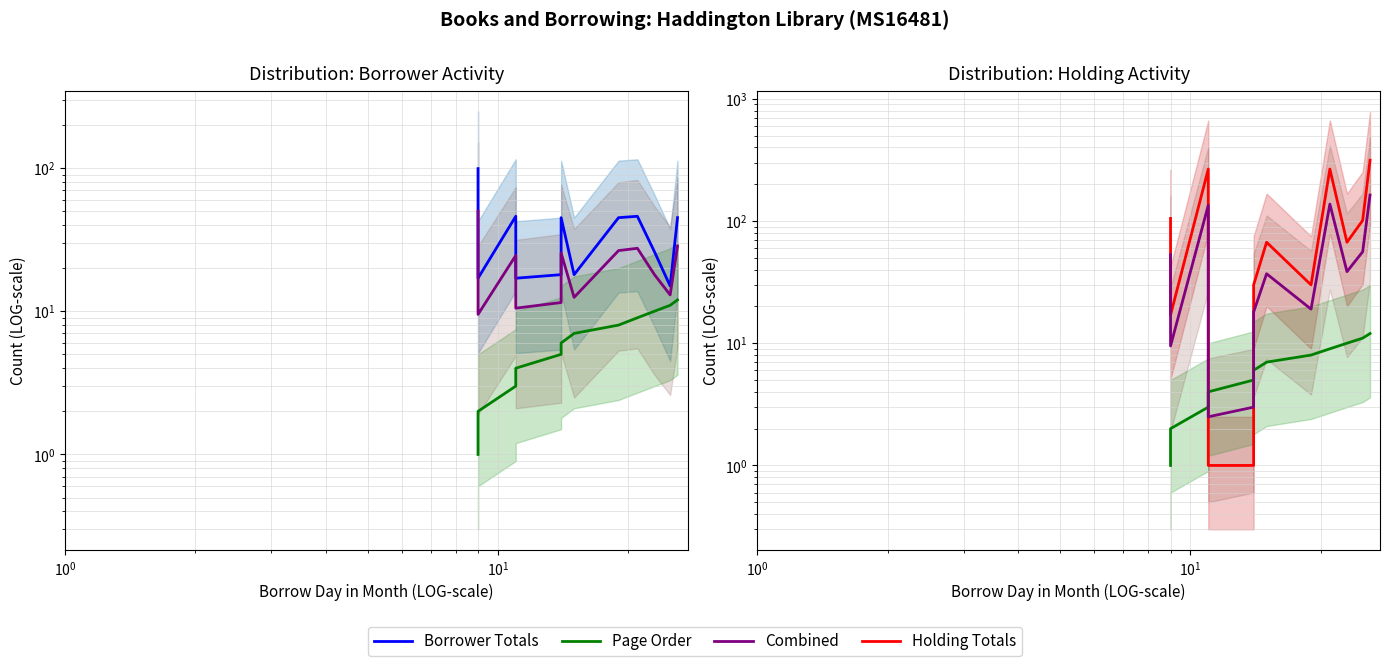

True or false: Combined has a value of 1.1 at $\mathdefault{10^{3}}$.

False